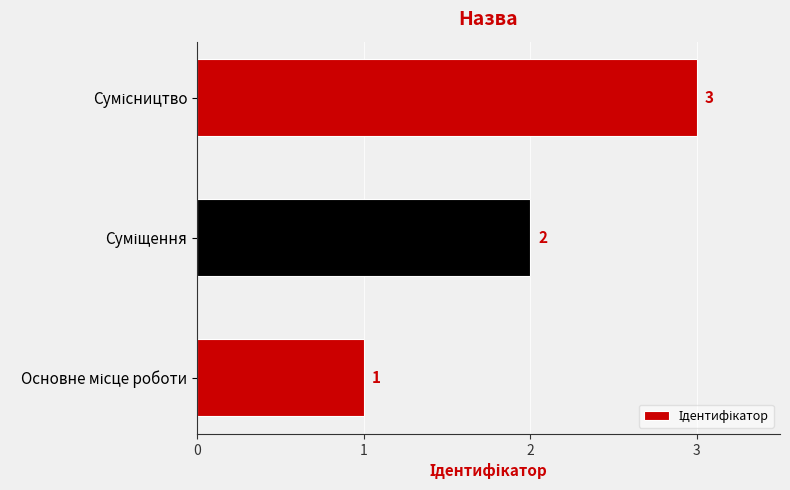

Count the values in the range 1 to 3.

3